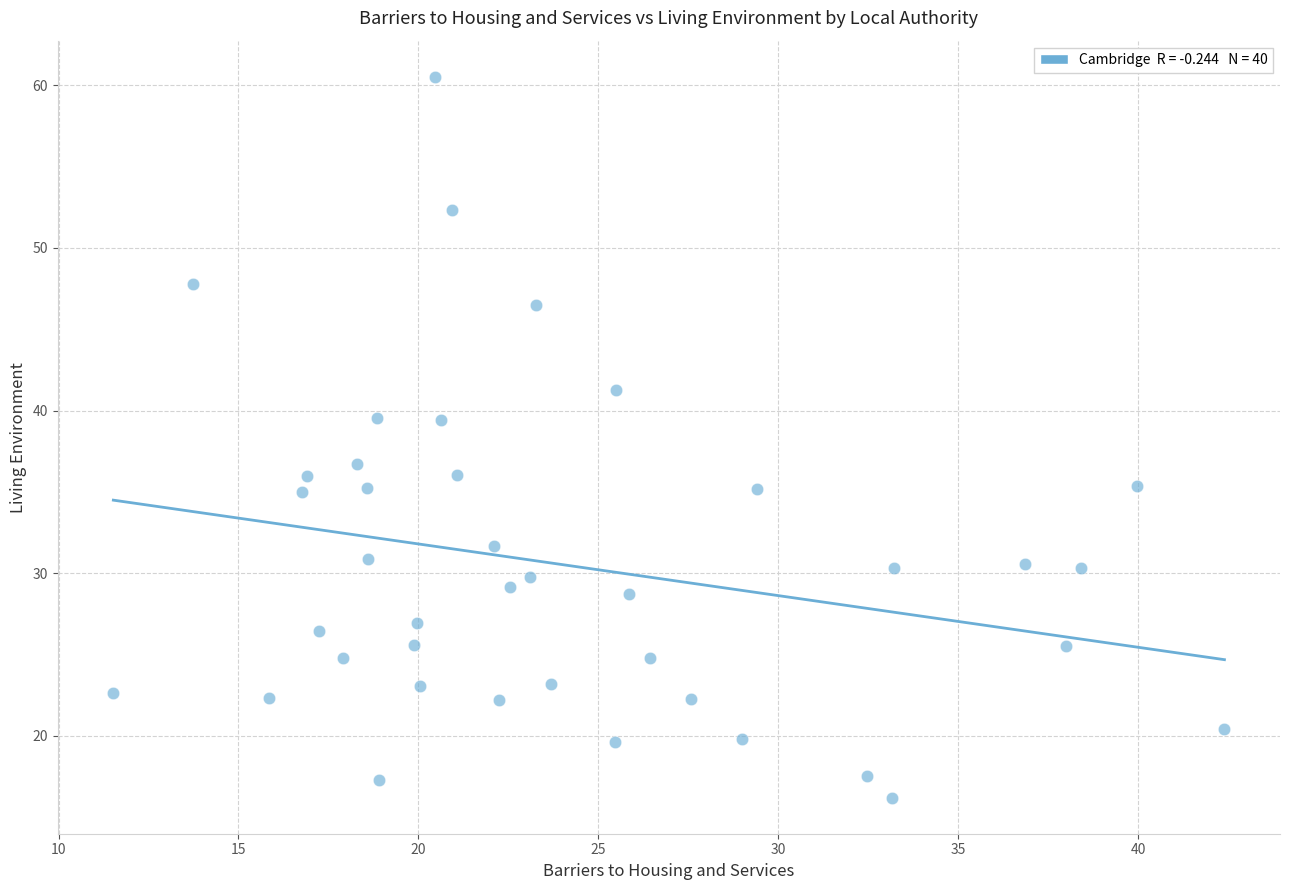

What is the range of X values (max minus min)?

30.9